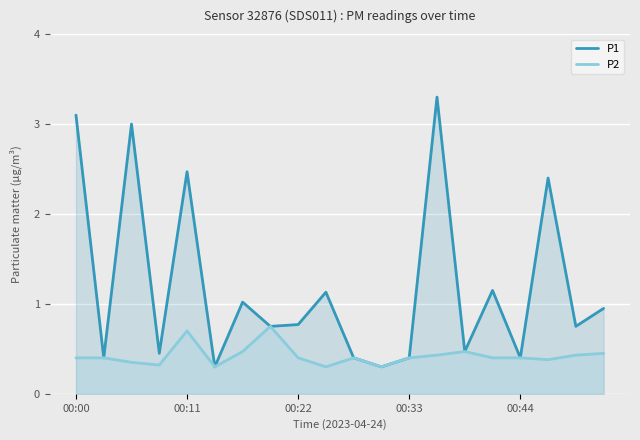

Does the chart display data point markers on the line(s)?

No